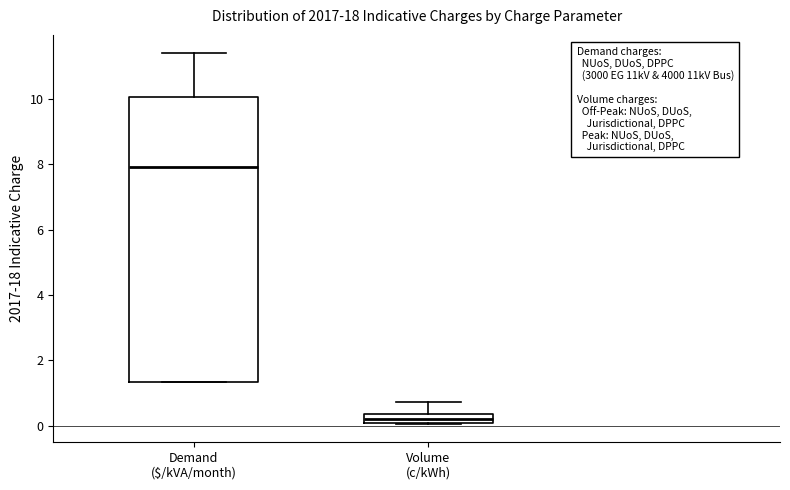

Where is the upper edge of the box for Volume (c/kWh) on the y-axis? The values are not printed on the chart, so give them approximately, as read against the axis.

0.4